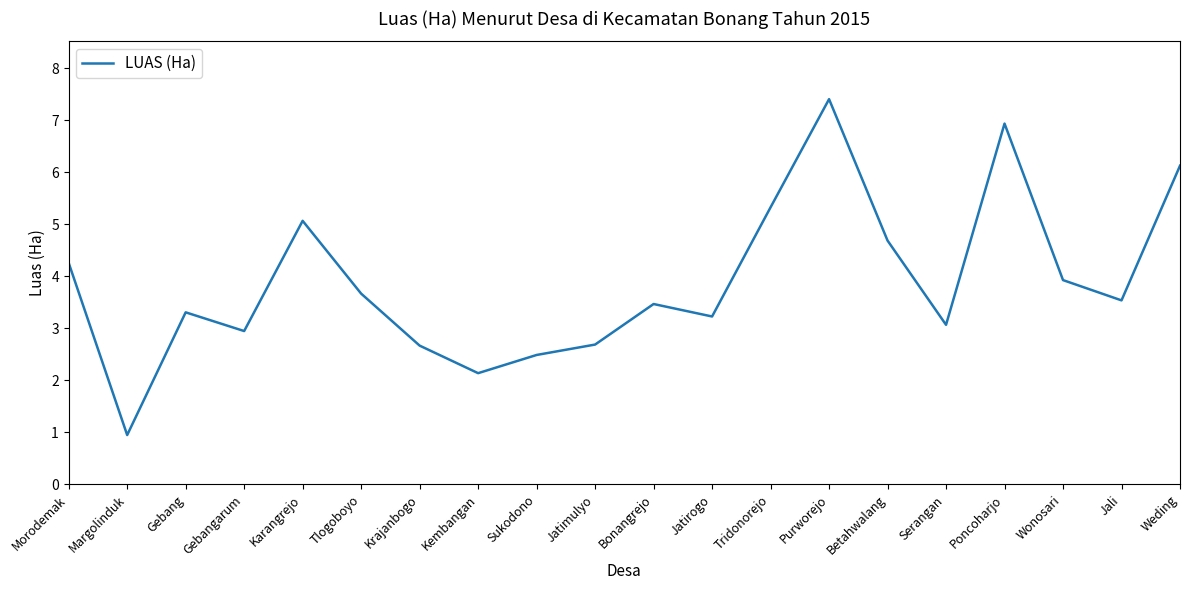

What value does the data have at Weding?

6.1